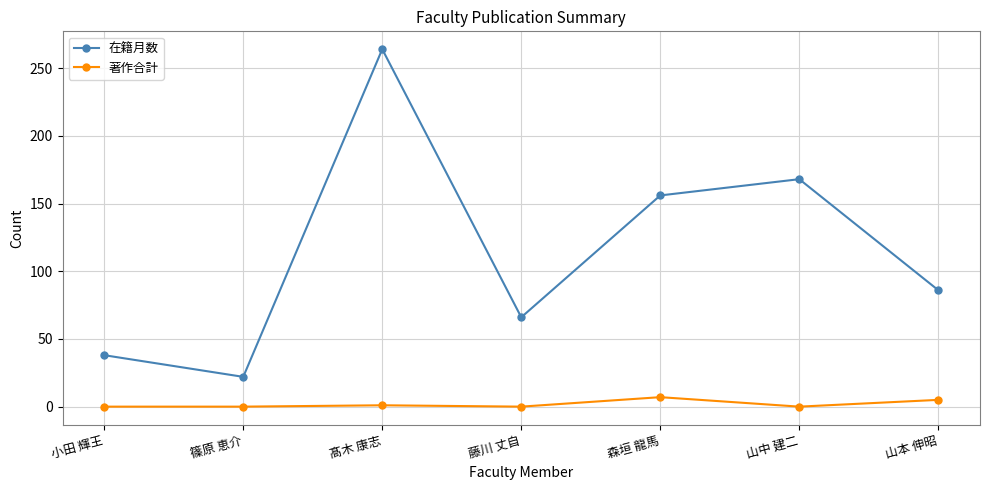

Which series has the widest spread of values?

在籍月数